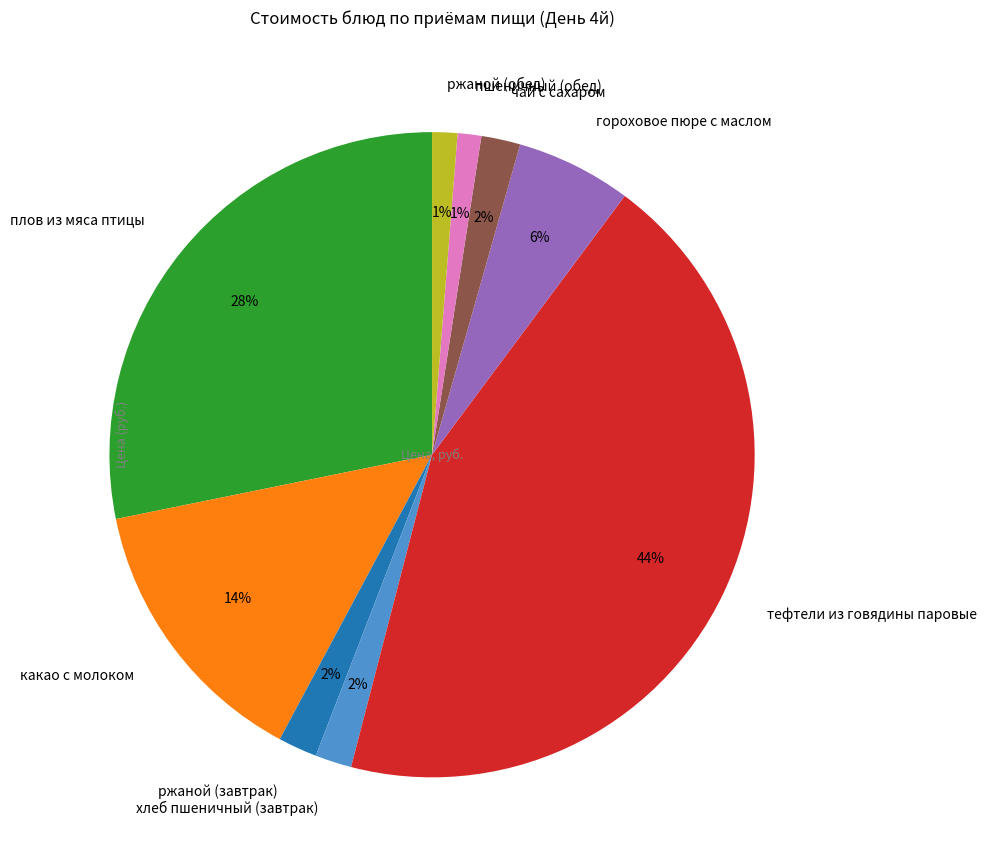

What is the ratio of the value at хлеб пшеничный (завтрак) to the value at гороховое пюре с маслом?

0.3